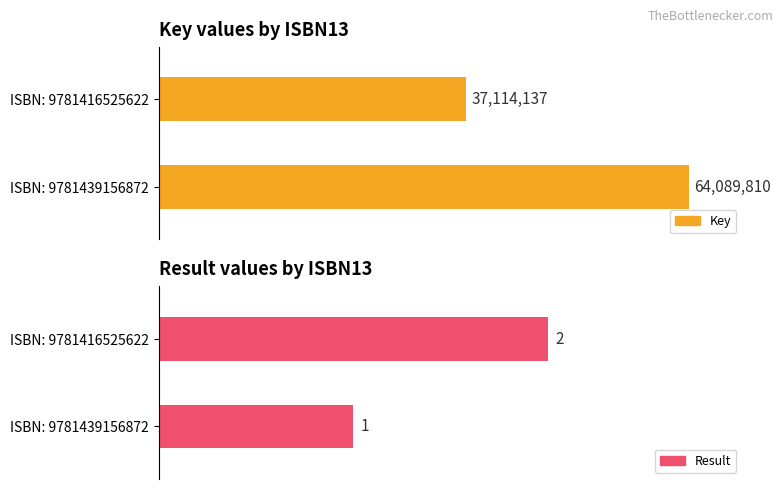

Reading left to right, what are all the values shown in this chart?

Key: 9781439156872=64089810	9781416525622=37114137
Result: 9781439156872=1	9781416525622=2